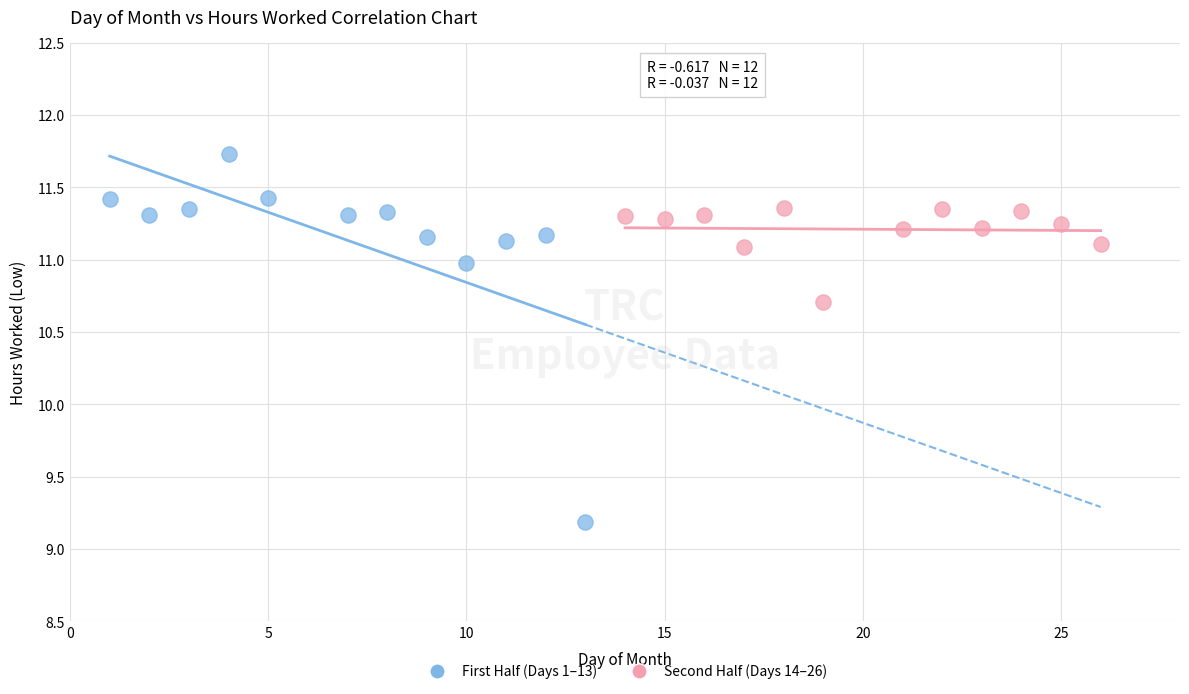

Which series contains the lowest Y value?

First Half (Days 1–13)